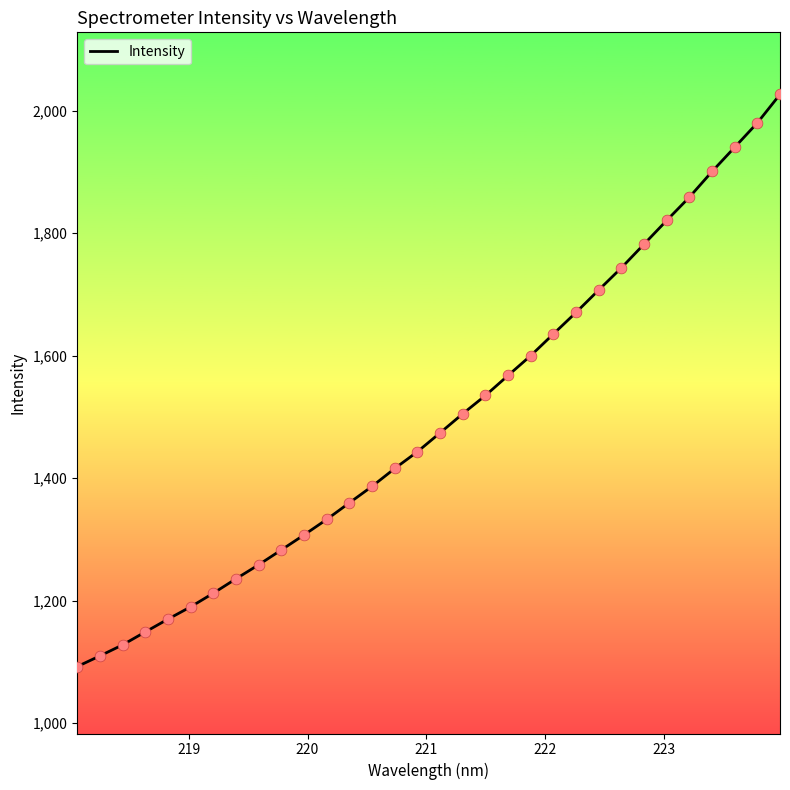

What is the maximum value shown in the chart?

2026.4